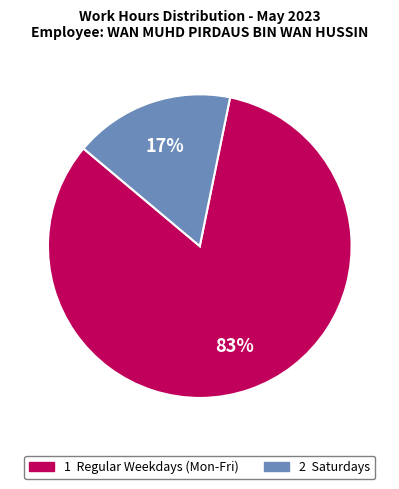

Is there any slice that represents more than half of the pie?

Yes